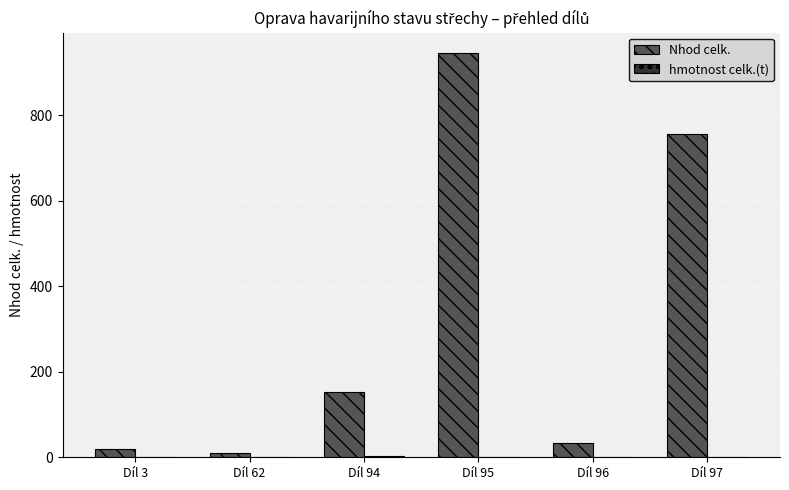

What is the total value across all series at Díl 96?

32.5